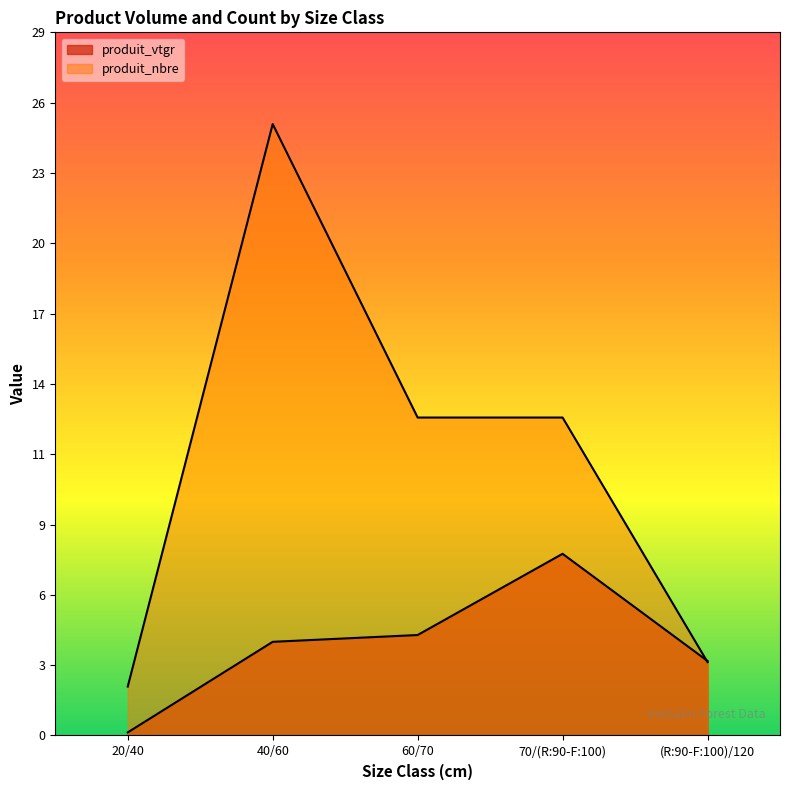

Where do produit_vtgr and produit_nbre first cross each other?

70/(R:90-F:100) and (R:90-F:100)/120